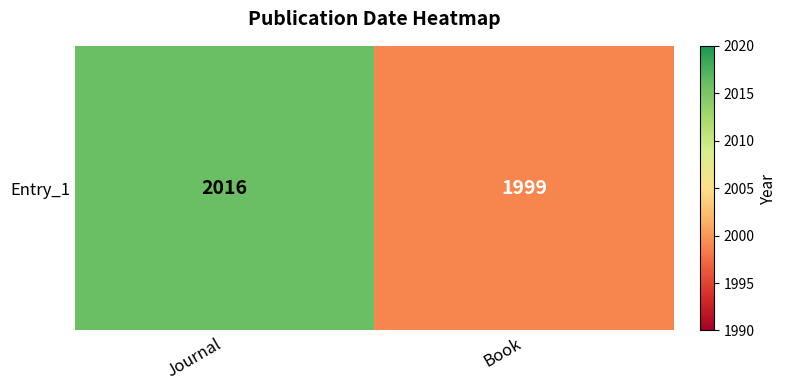

Reading left to right, extract all data points from this chart.

2016	1999